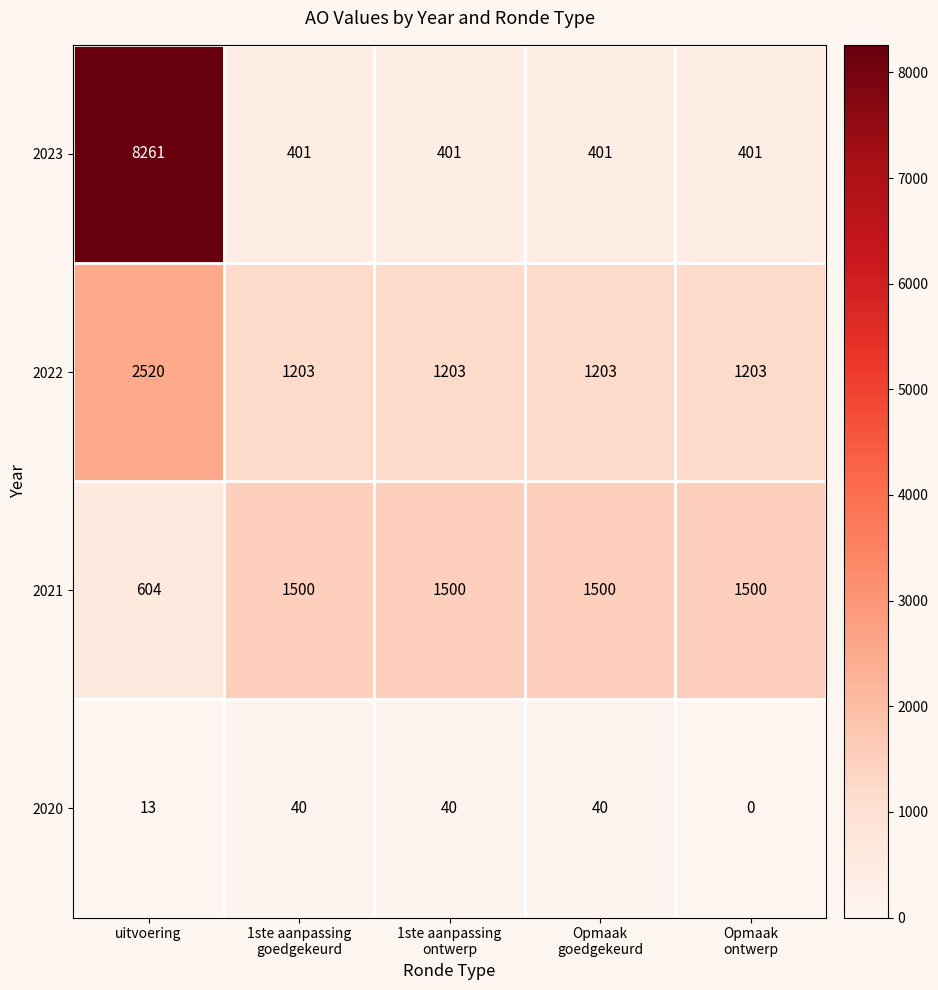

At which label is 2021 closest to 1052?

uitvoering